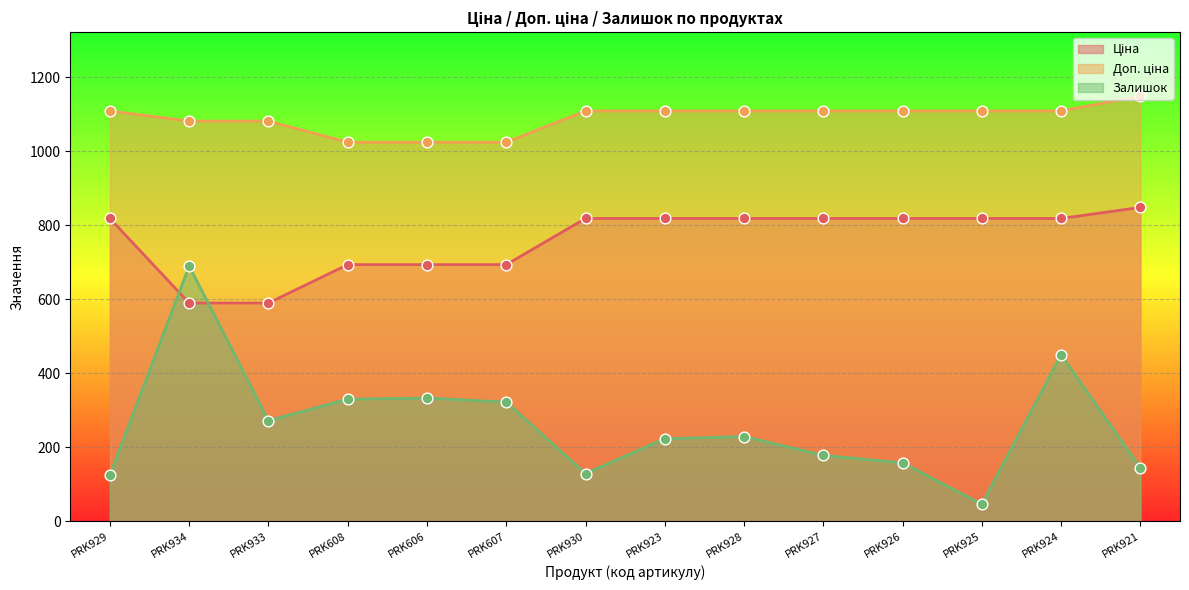

Which series contains the highest Y value?

Доп. ціна